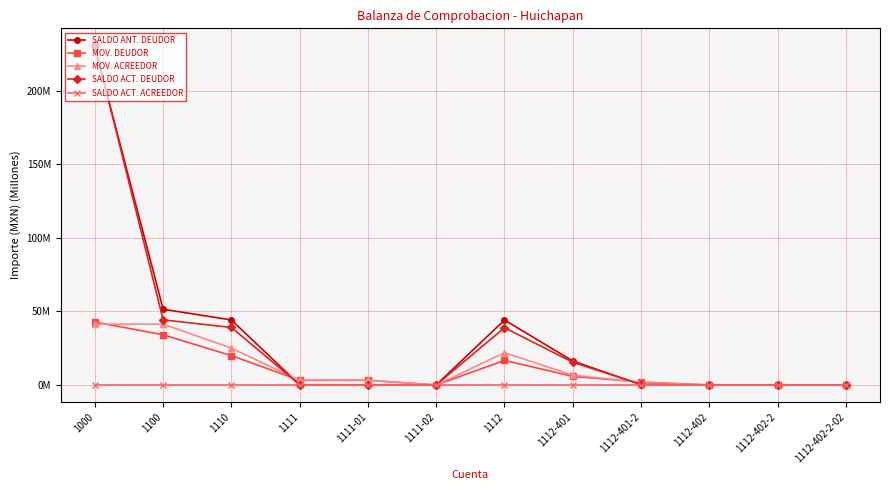

What is the greatest value displayed?

230.9